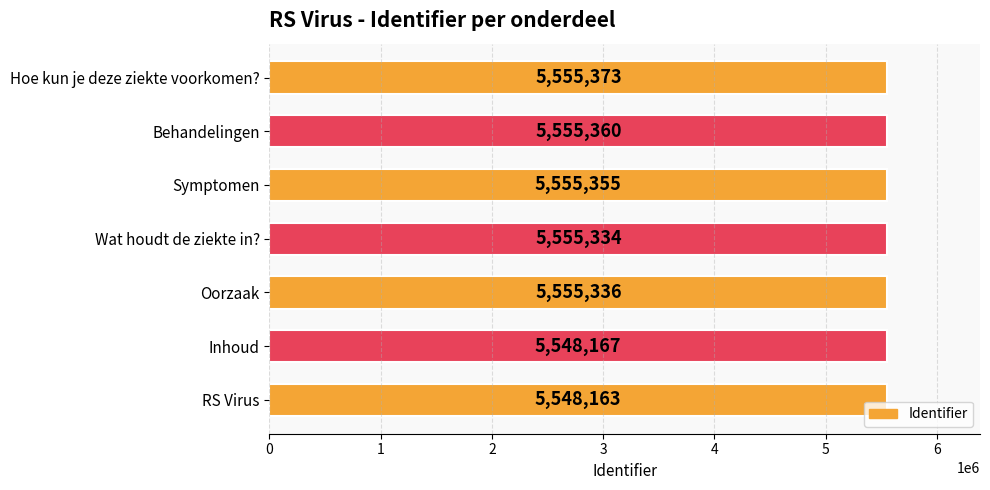

The value at Oorzaak is 5555336. True or false?

True